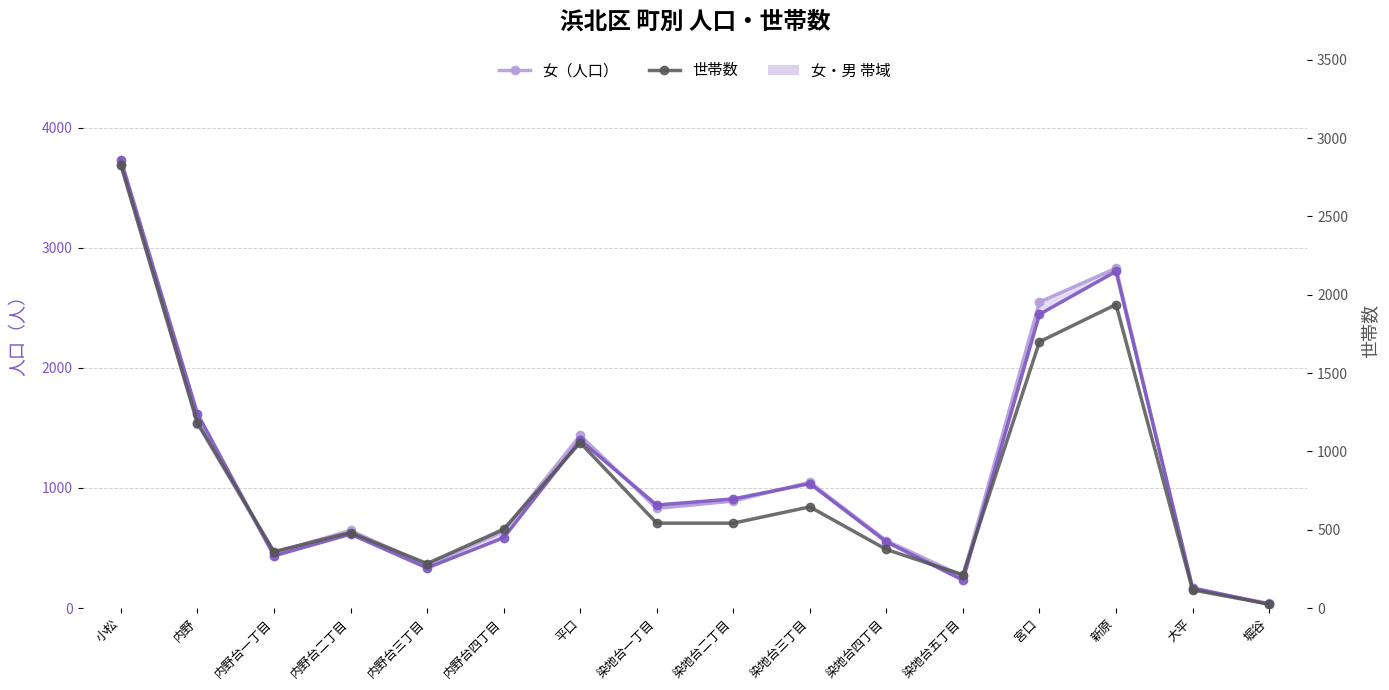

At how many categories does at least one series exceed 2483?

3